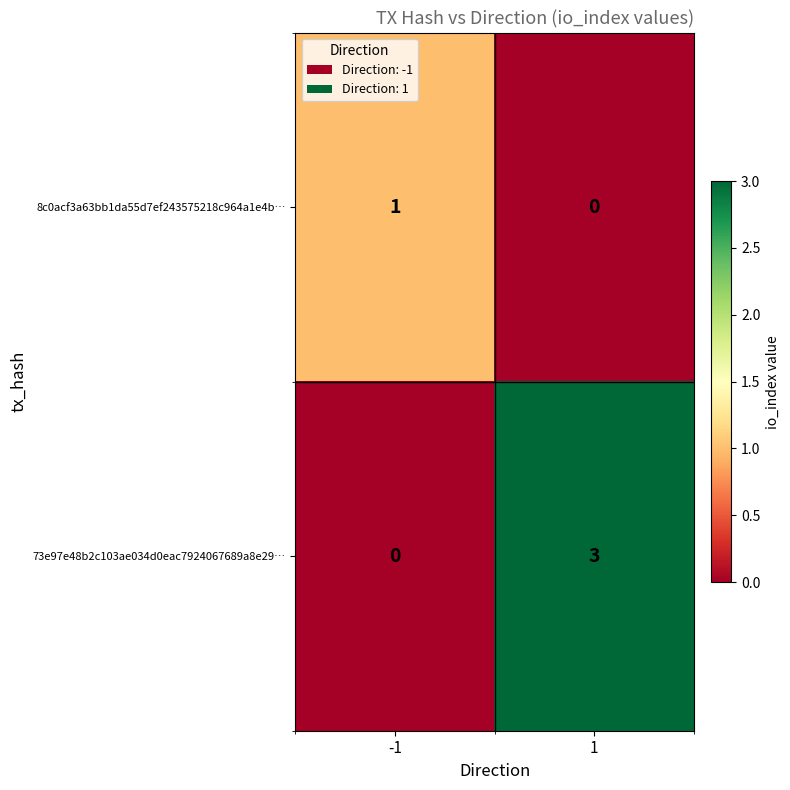

Reading right to left, what are all the values shown in this chart?

8c0acf3a63bb1da55d7ef243575218c964a1e4b…: 0	1
73e97e48b2c103ae034d0eac7924067689a8e29…: 3	0